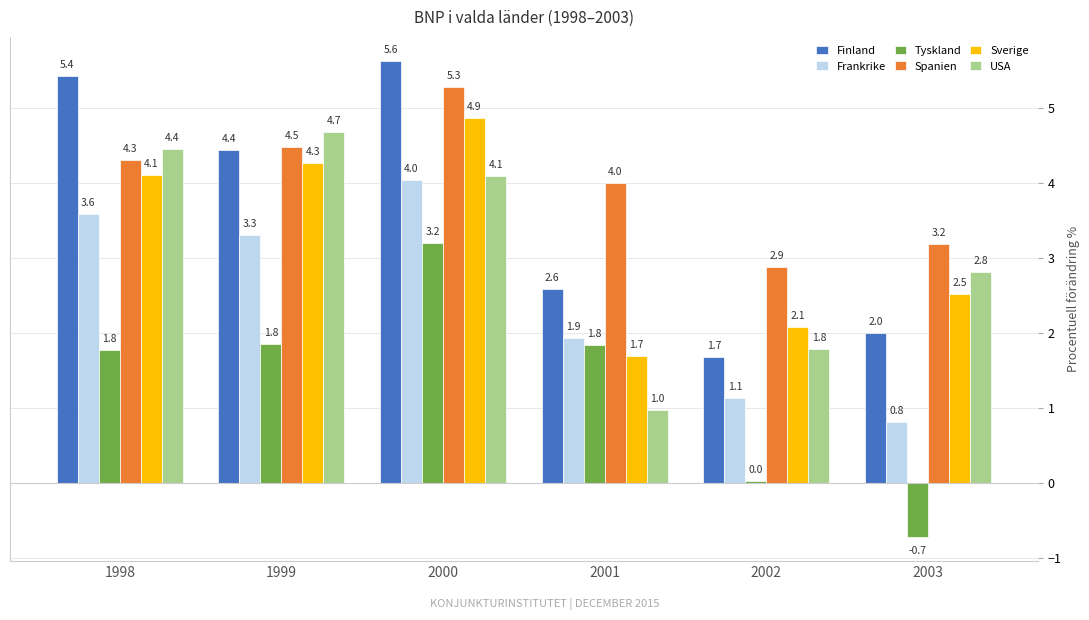

What is the total value across all series at 2002?

9.6